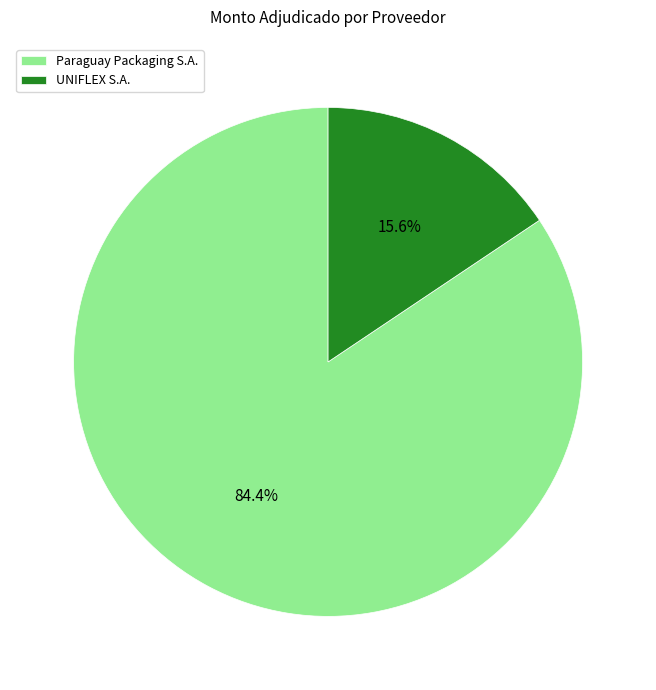

To the nearest percent, what percentage of the pie is UNIFLEX S.A.?

16%